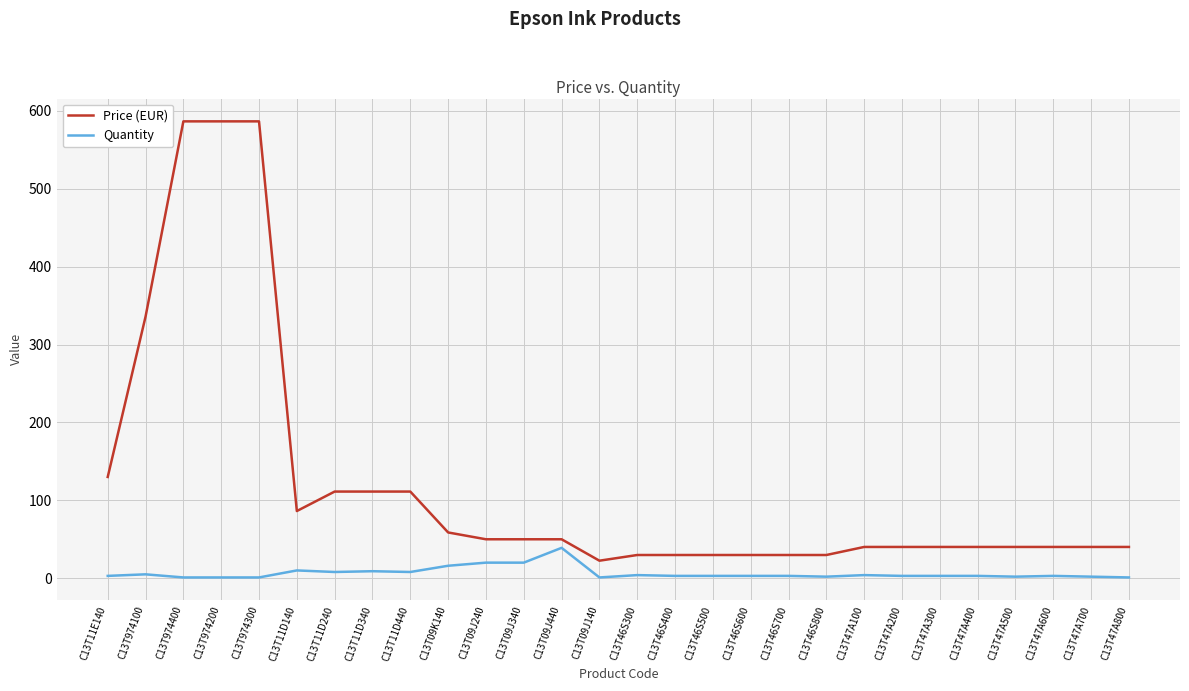

Which series has the widest spread of values?

Price (EUR)